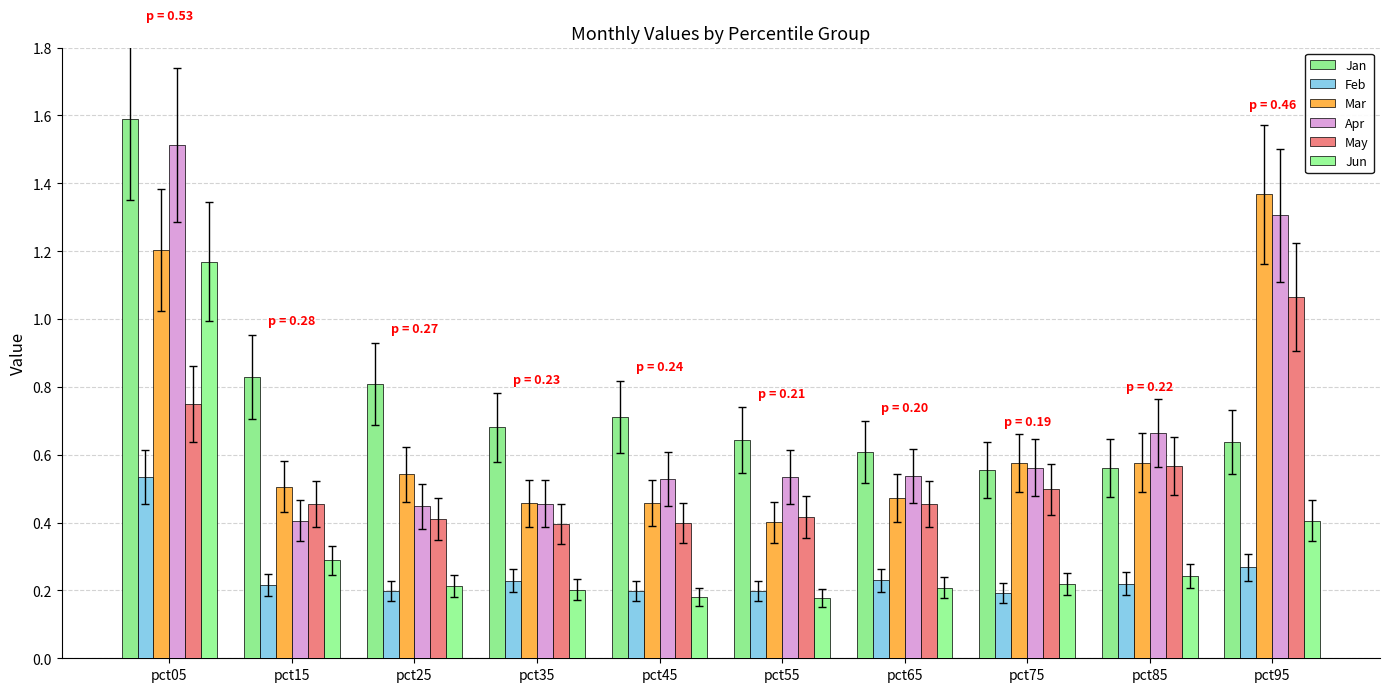

Does the chart contain stacked bars?

No